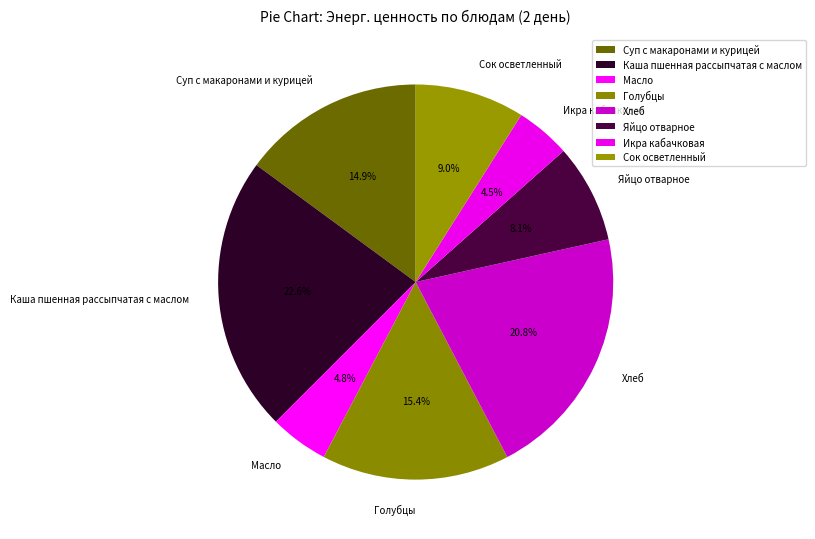

What is the ratio of the value at Голубцы to the value at Масло?

3.2